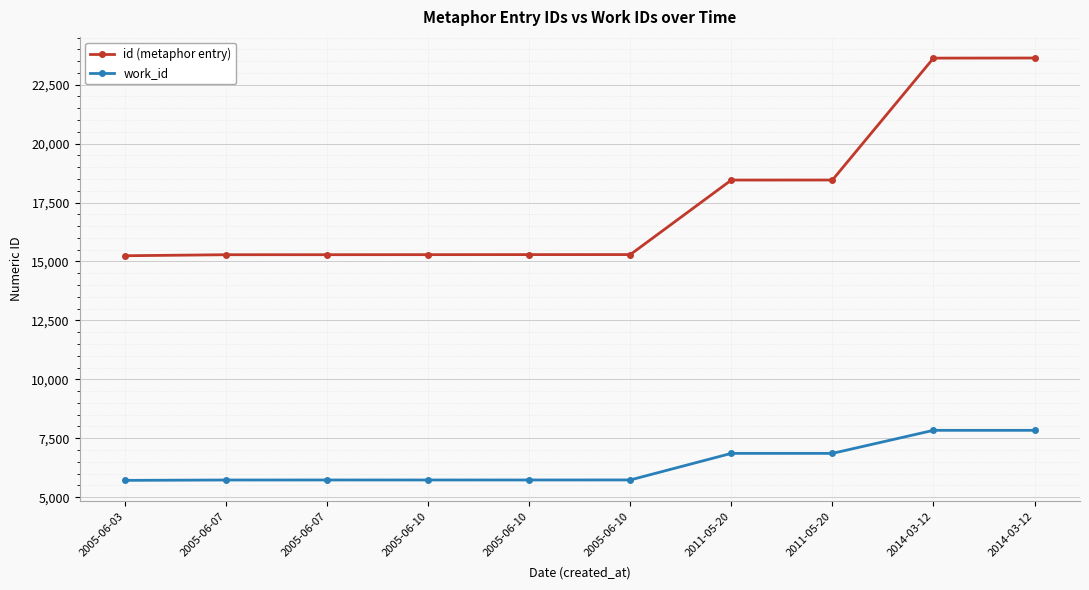

True or false: work_id has more than 1 interior local peaks.

False